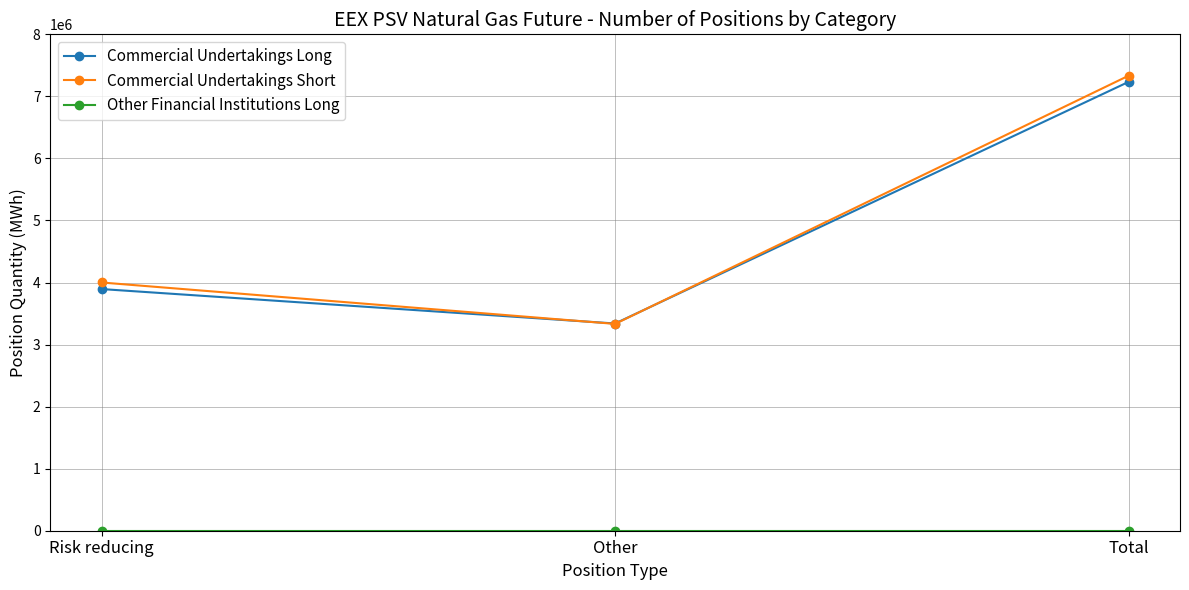

Which category has the lowest value in the Commercial Undertakings Short series?

Other